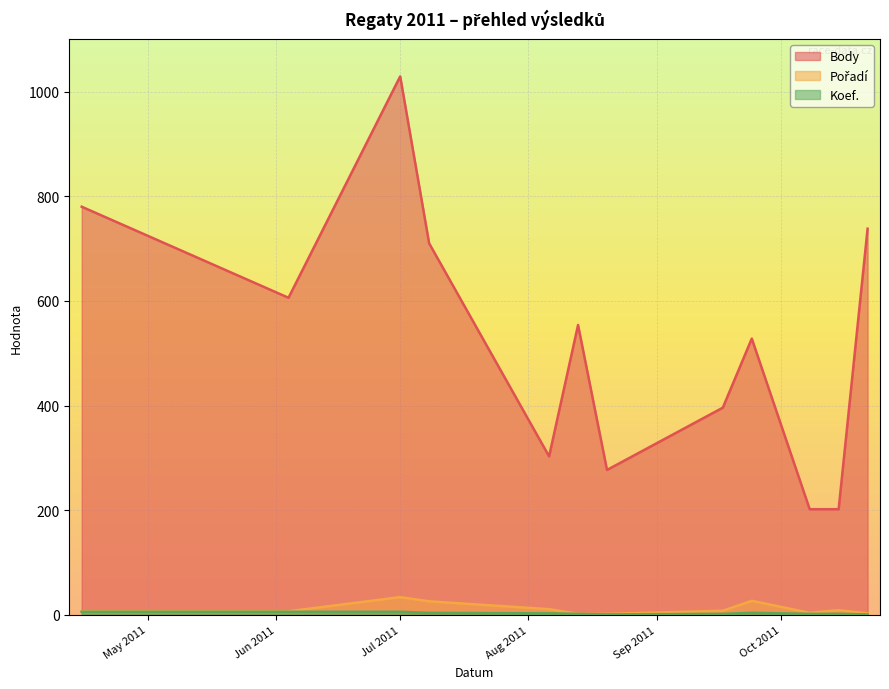

The value of Koef. at 2011-08-20 is 1. True or false?

True